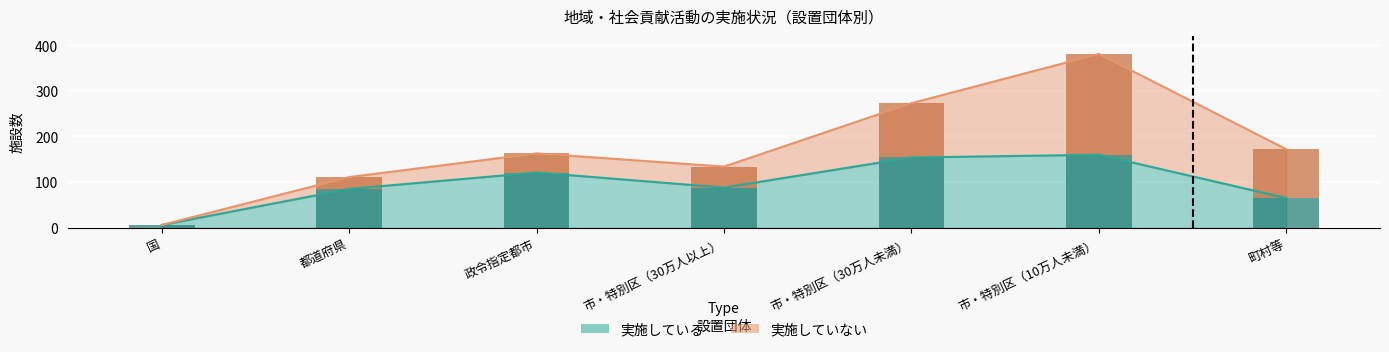

What is the value of the 実施していない bar at the 2nd from the left?

26